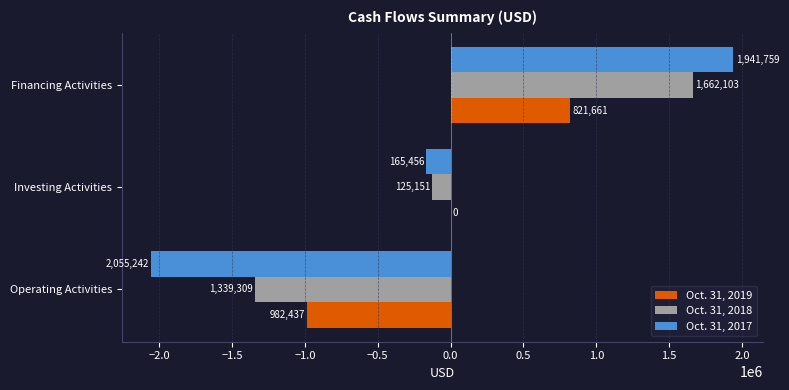

Which series has the widest spread of values?

Oct. 31, 2017